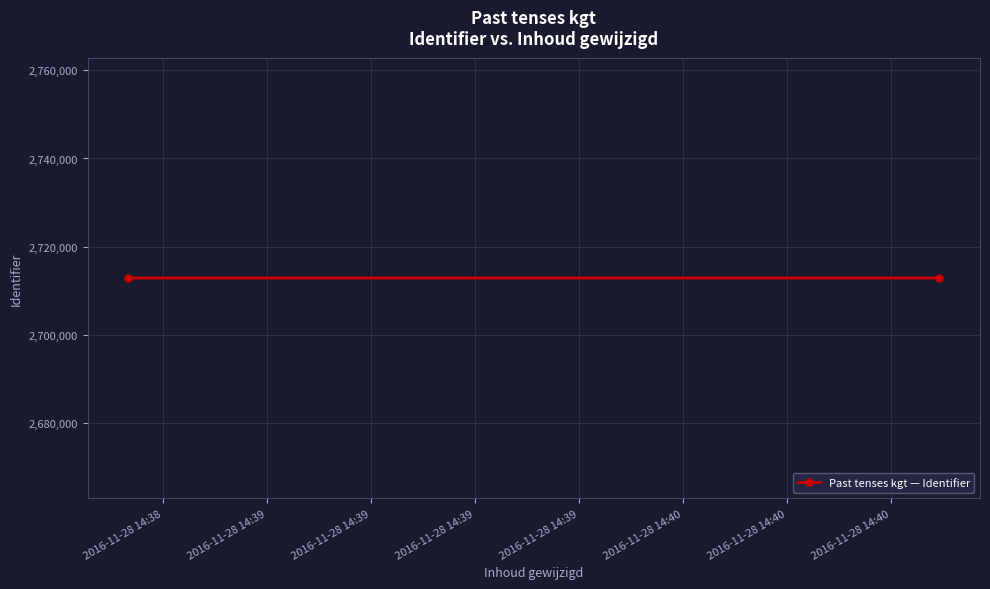

Between 2016-11-28 14:39 and 2016-11-28 14:38, which is larger?

2016-11-28 14:39